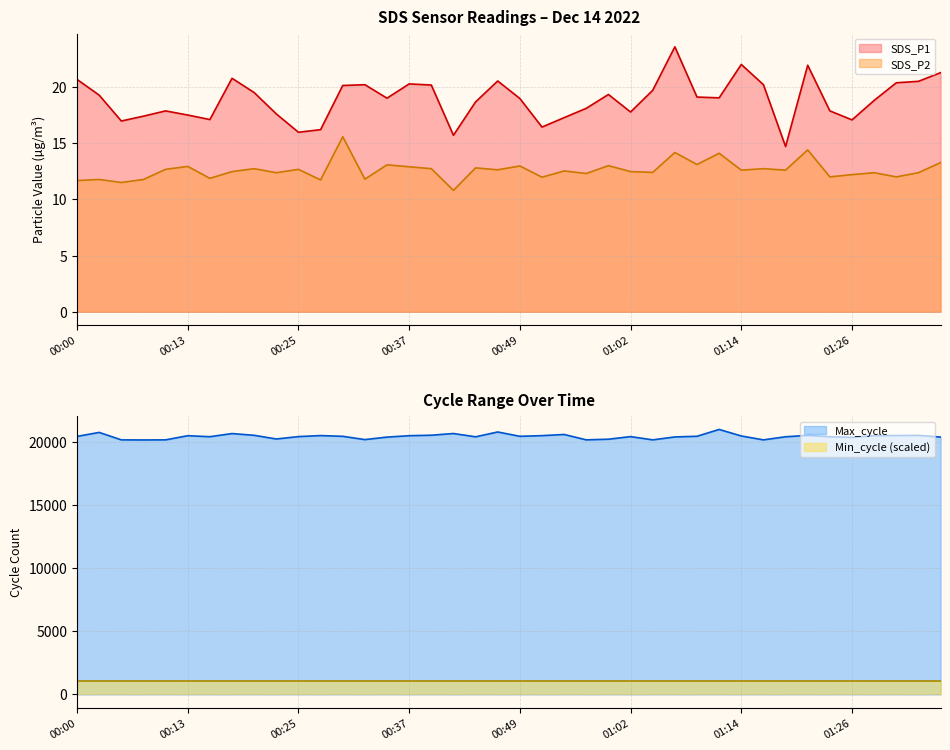

Read the SDS_P2 value at 01:19.

12.6